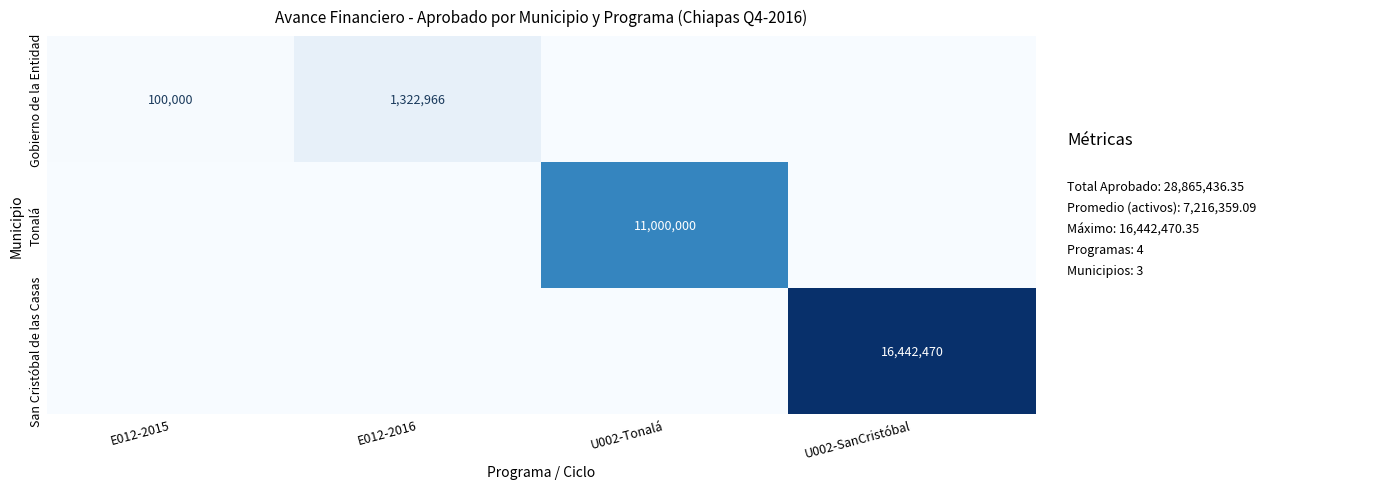

What is the difference between the Gobierno de la Entidad values at E012-2016 and E012-2015?

1222966